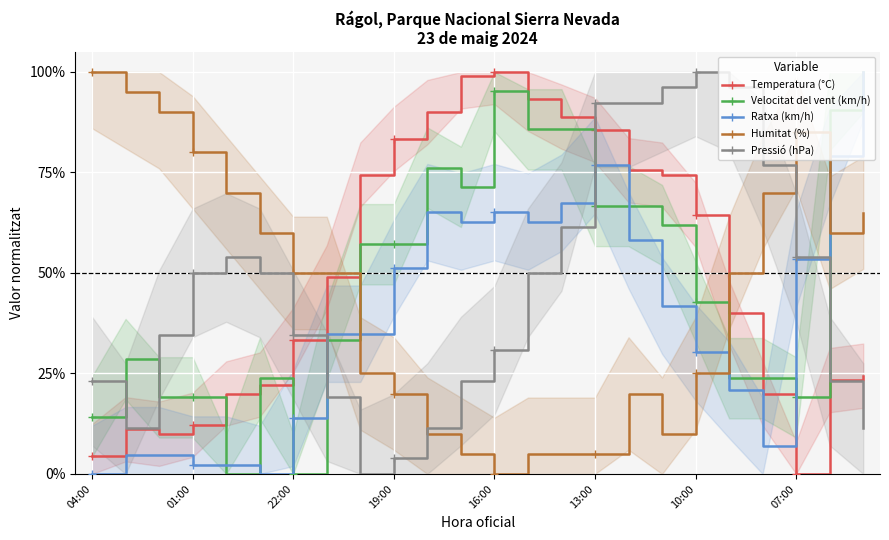

What is the difference between the maximum and minimum values in the Pressió (hPa) series?

100.0